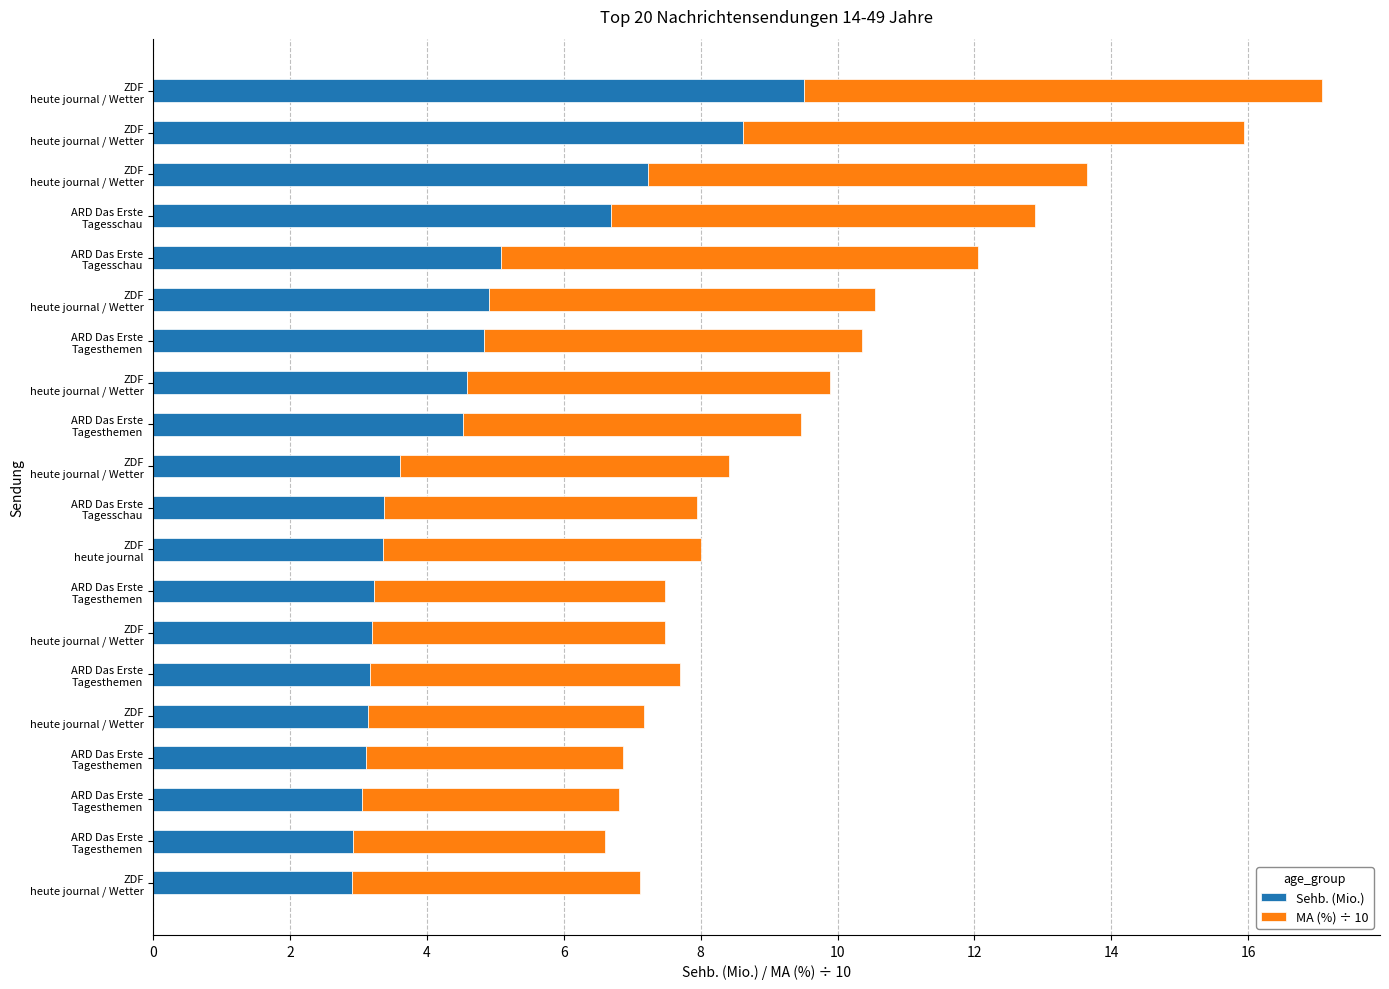

What are all the series names shown in the legend?

Sehb. (Mio.), MA (%) ÷ 10